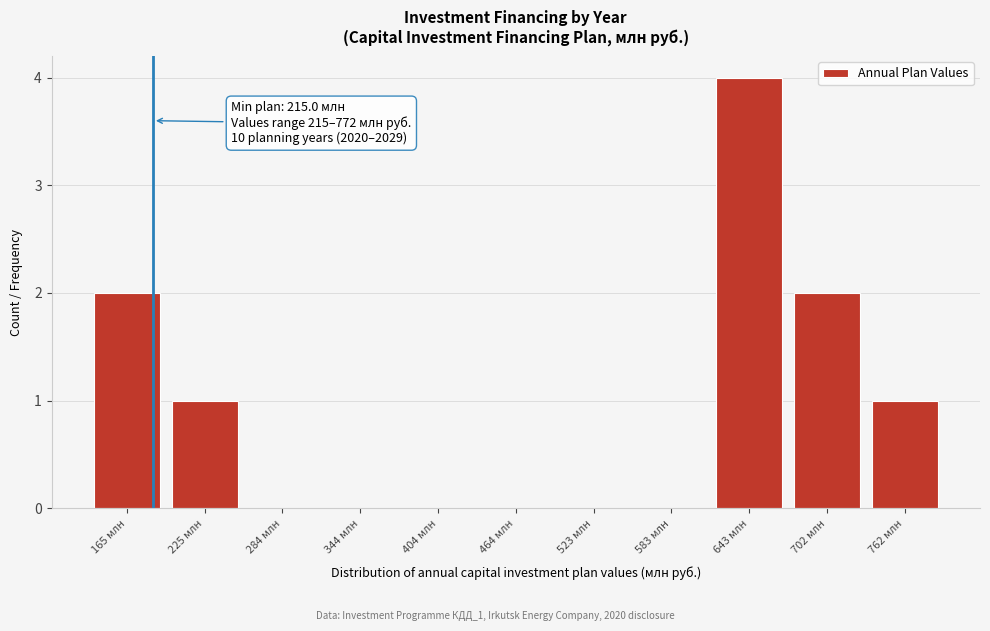

Reading left to right, what are all the values shown in this chart?

165 млн=2	225 млн=1	284 млн=0	344 млн=0	404 млн=0	464 млн=0	523 млн=0	583 млн=0	643 млн=4	702 млн=2	762 млн=1